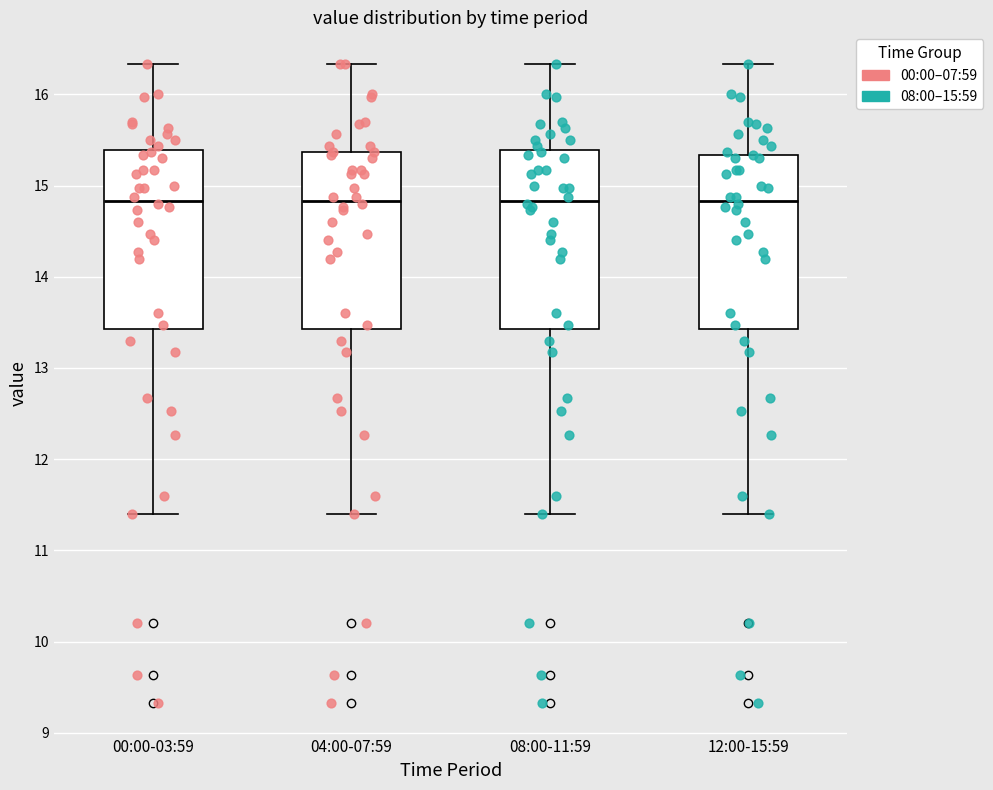

Reading left to right, transcribe this box plot: for each box, give where its median line is, the range the box spans, and where its two whiskers end, as read against the y-axis. The values are not printed on the chart, so give them approximately, as read against the axis.

00:00-03:59: median 14.8, box 13.4 to 15.4, whiskers 11.4 to 16.3
04:00-07:59: median 14.8, box 13.4 to 15.4, whiskers 11.4 to 16.3
08:00-11:59: median 14.8, box 13.4 to 15.4, whiskers 11.4 to 16.3
12:00-15:59: median 14.8, box 13.4 to 15.3, whiskers 11.4 to 16.3